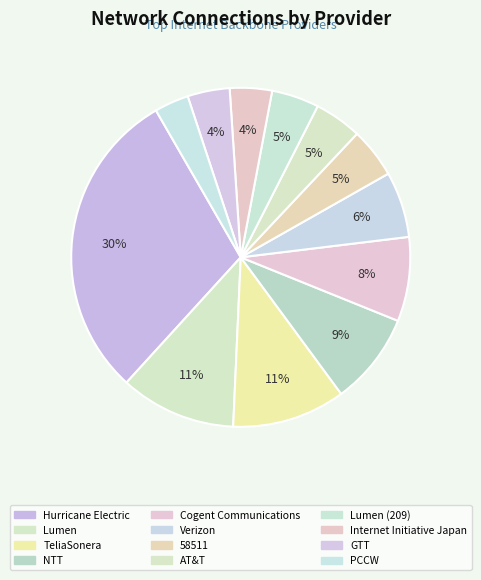

Count the number of slices in the pie.

12